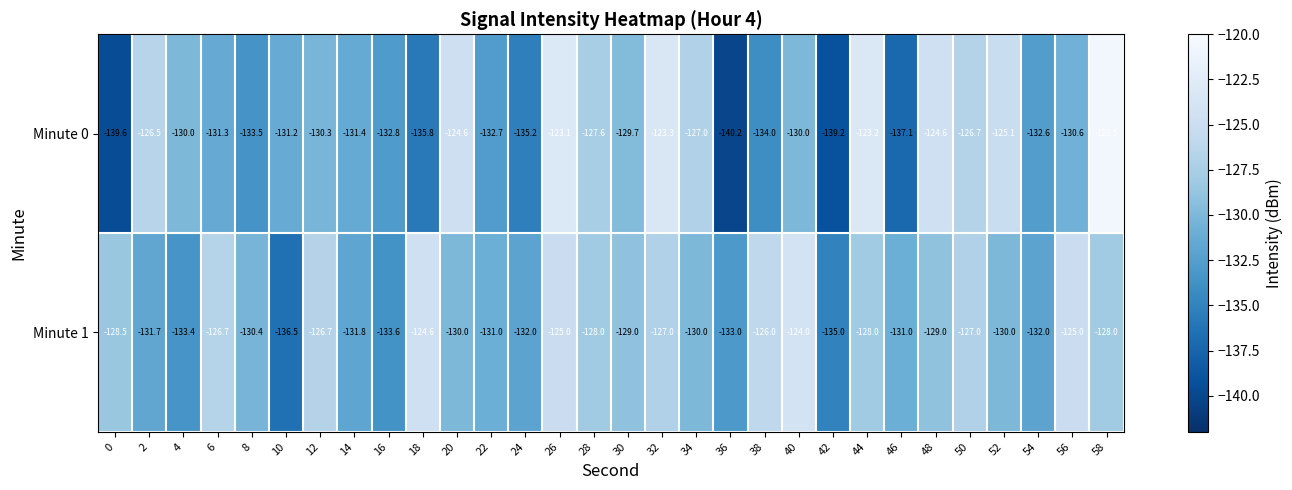

What is the difference between the Minute 1 values at 42 and 12?

8.3